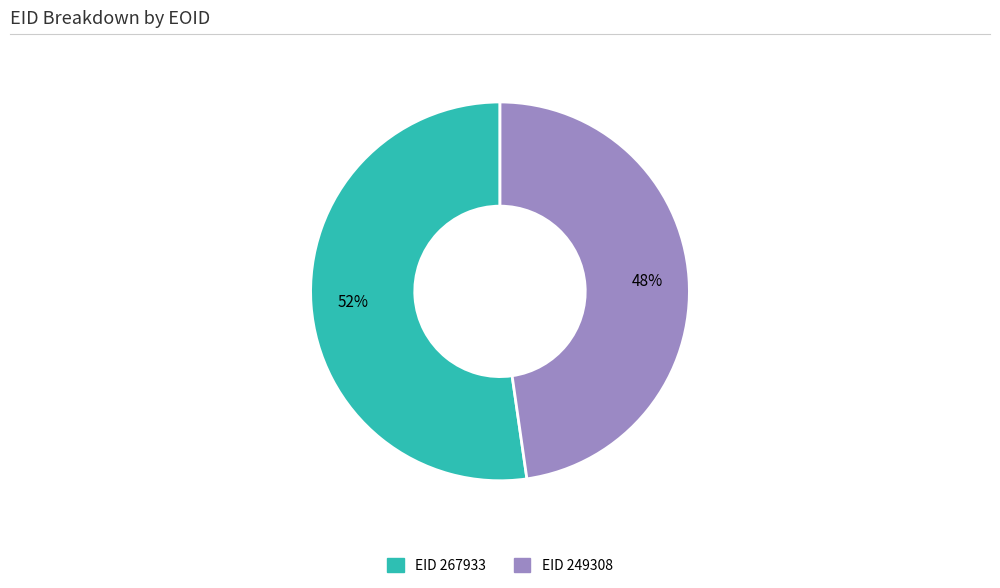

To the nearest percent, what is the average slice percentage?

50%